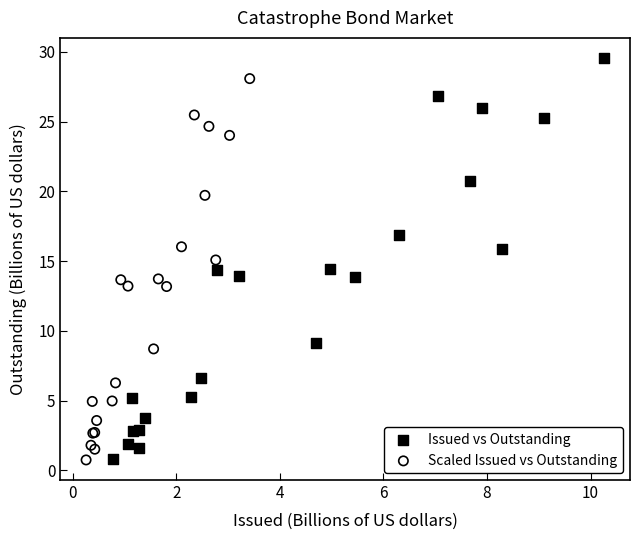

Which series has the widest spread of Y values?

Issued vs Outstanding